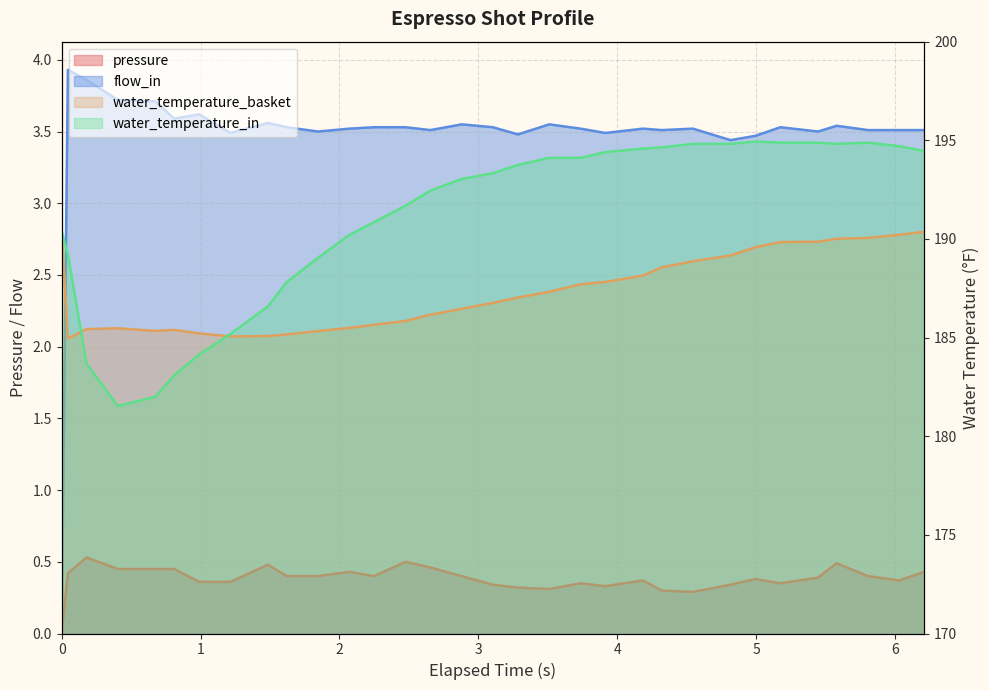

How many data points does each series have?

32